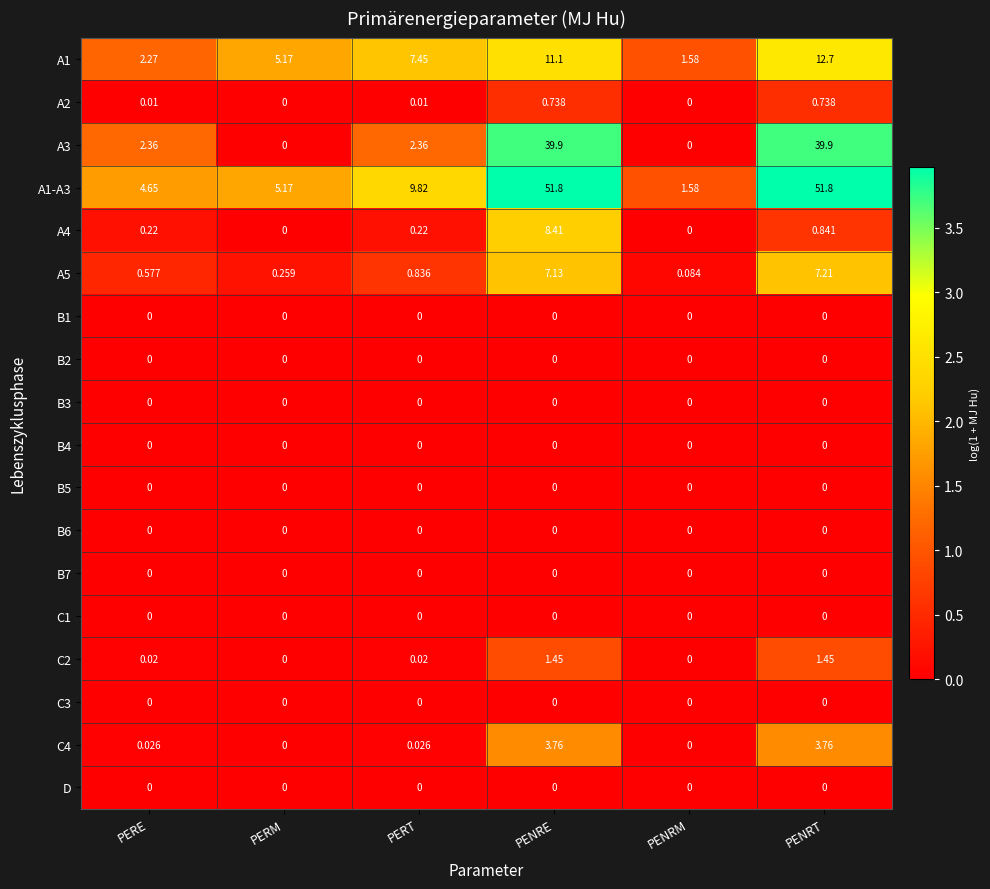

At which category is the sum across all series the highest?

PENRE